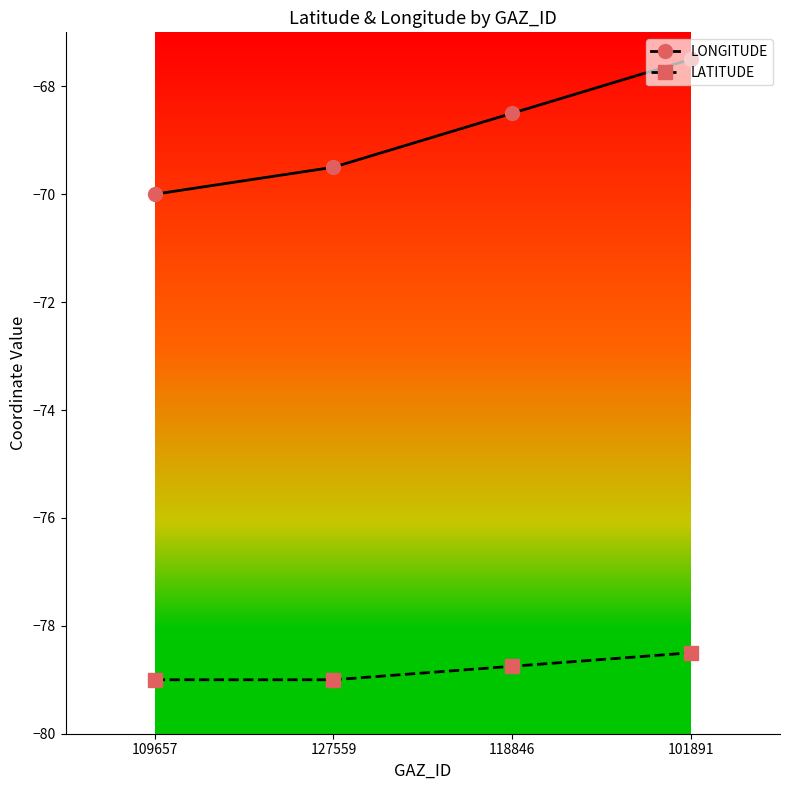

At which label is LATITUDE closest to -78?

101891